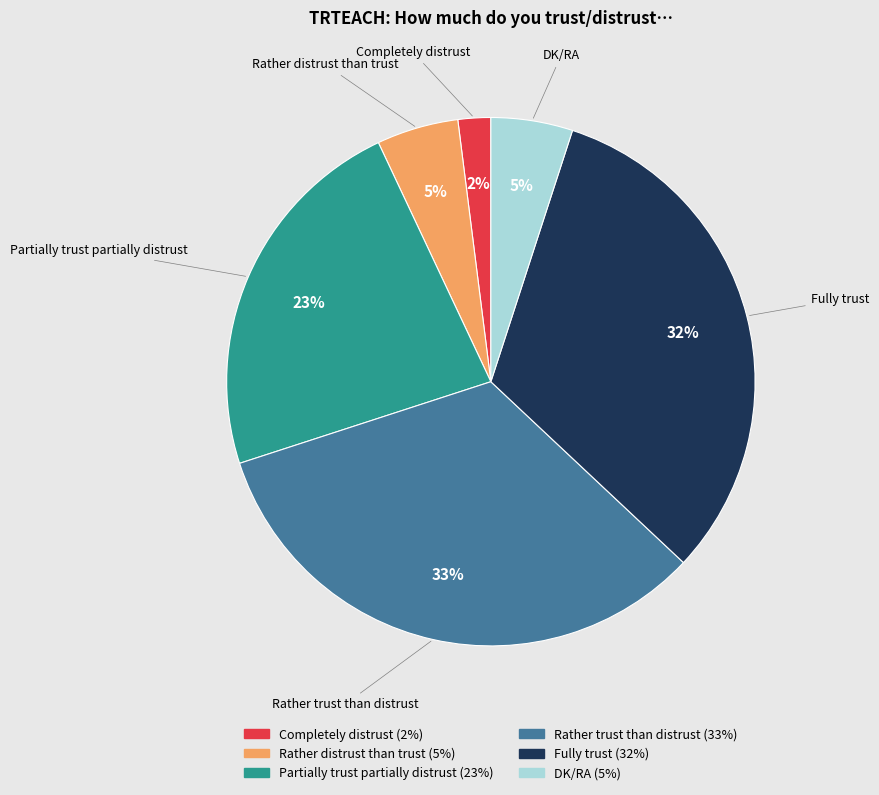

Which has a higher value, Partially trust partially distrust or DK/RA?

Partially trust partially distrust